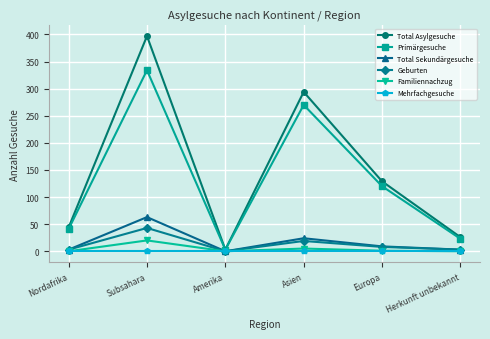

How many data points in Total Asylgesuche are less than 129?

3